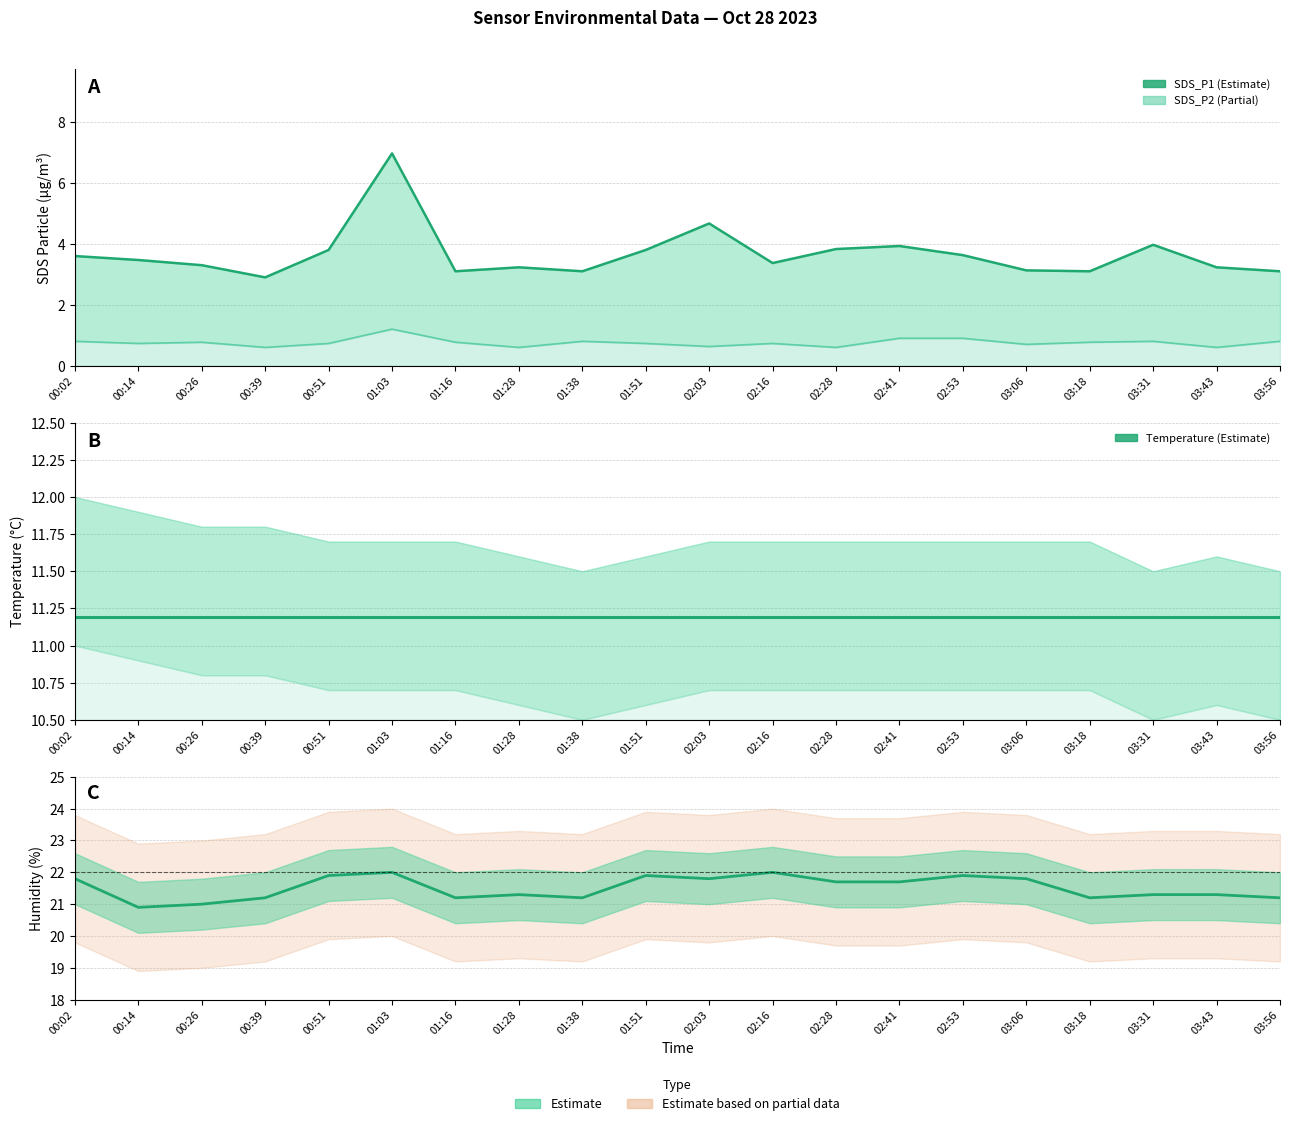

Is it true that SDS_P2 equals 0.6 at 00:39?

True